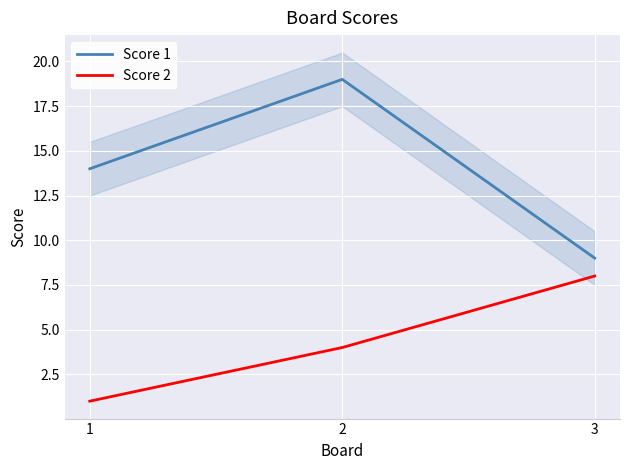

The Score 1 series shows 27 at 2. True or false?

False